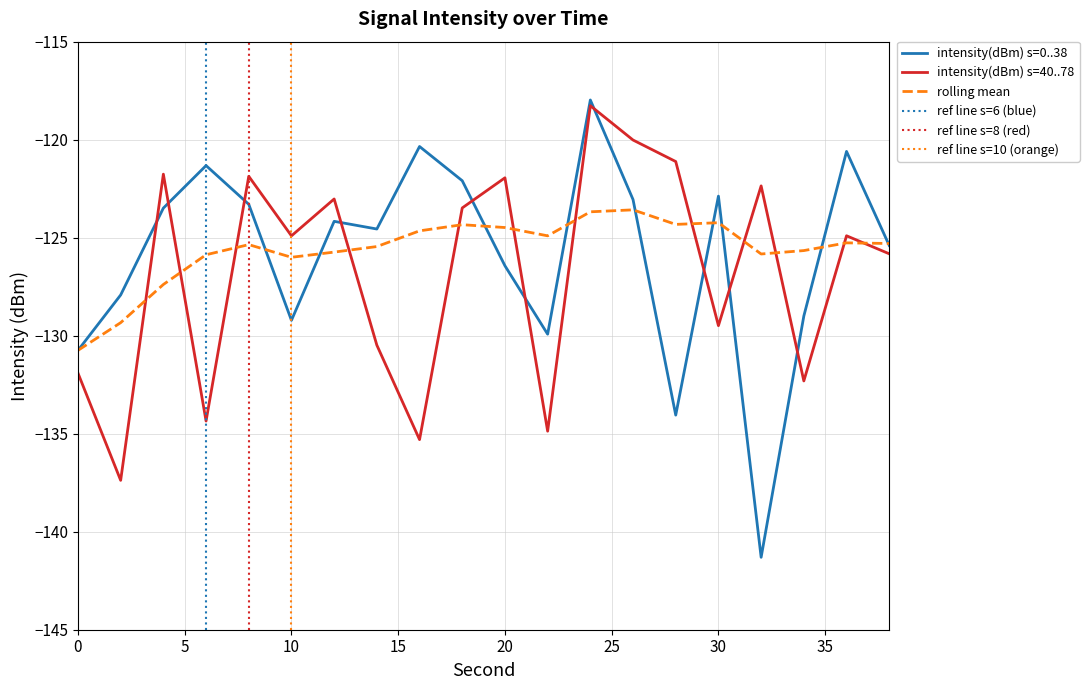

Which category has the highest value across all series?

24